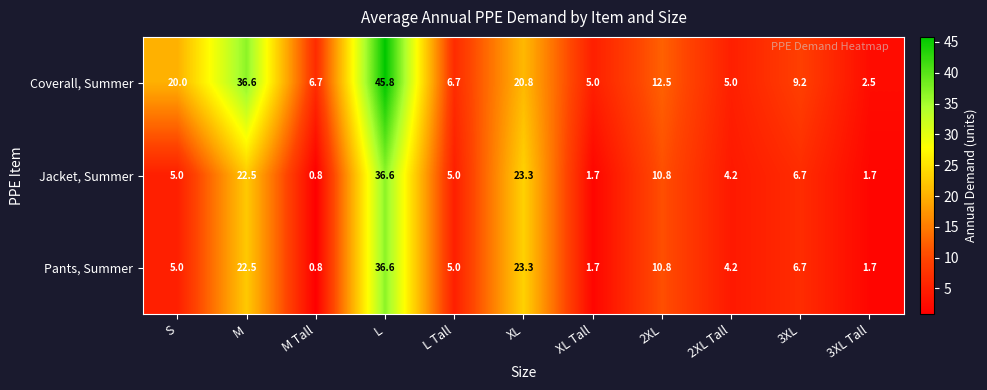

Which series has the widest spread of values?

Coverall, Summer